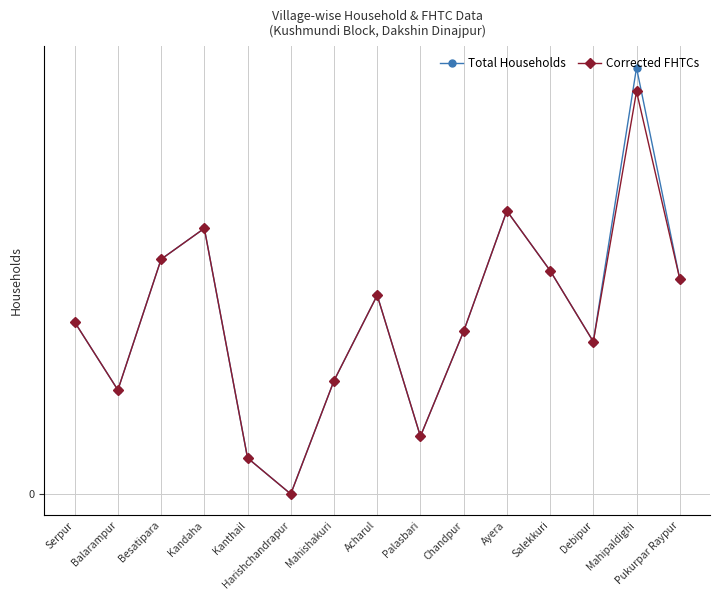

Does the chart have visible grid lines?

Yes